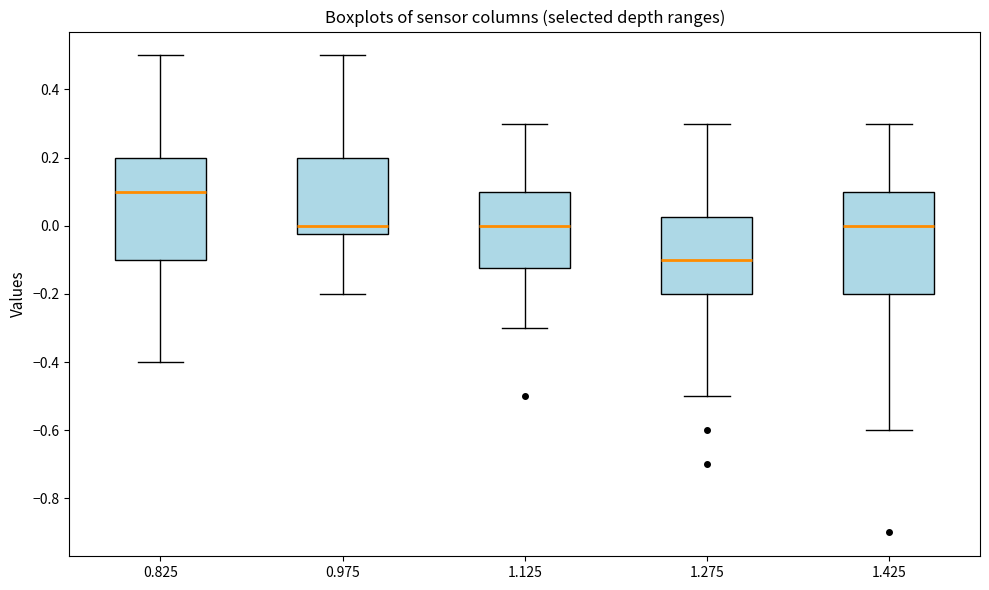

Reading left to right, transcribe this box plot: for each box, give where its median line is, the range the box spans, and where its two whiskers end, as read against the y-axis. The values are not printed on the chart, so give them approximately, as read against the axis.

0.825: median 0.10, box -0.10 to 0.20, whiskers -0.40 to 0.50
0.975: median 0.00, box -0.02 to 0.20, whiskers -0.20 to 0.50
1.125: median 0.00, box -0.12 to 0.10, whiskers -0.30 to 0.30
1.275: median -0.10, box -0.20 to 0.02, whiskers -0.50 to 0.30
1.425: median 0.00, box -0.20 to 0.10, whiskers -0.60 to 0.30